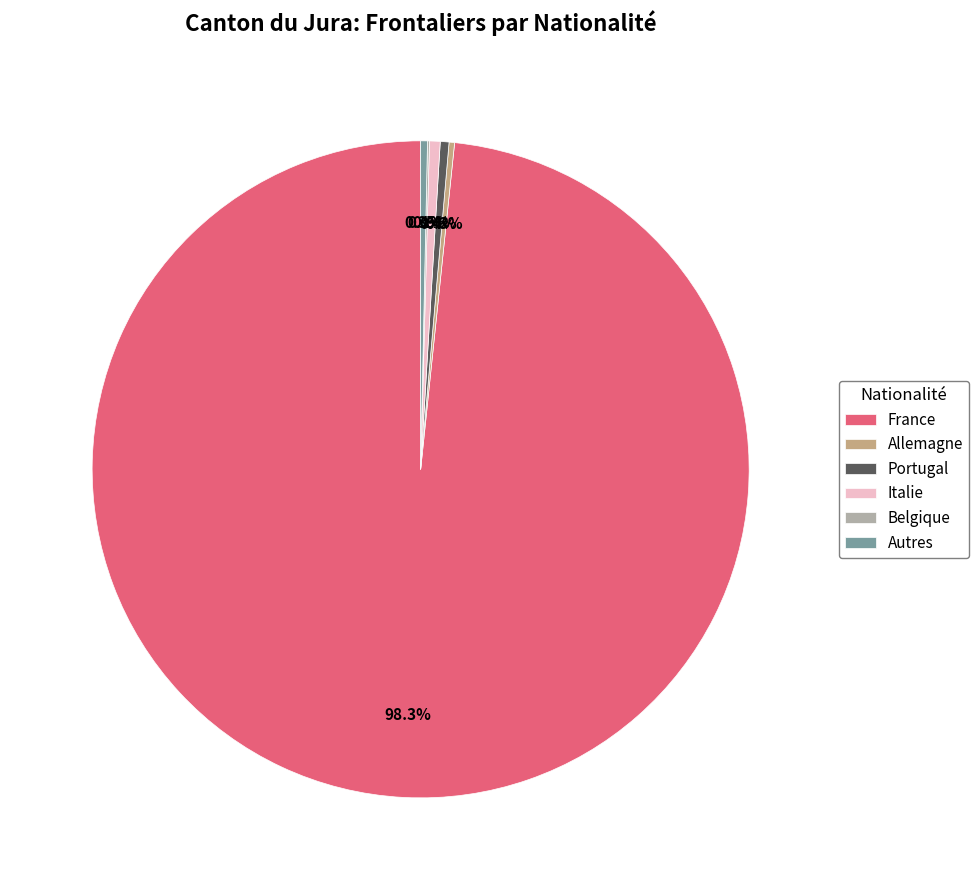

Is the sum of Italie and France greater than half?

Yes